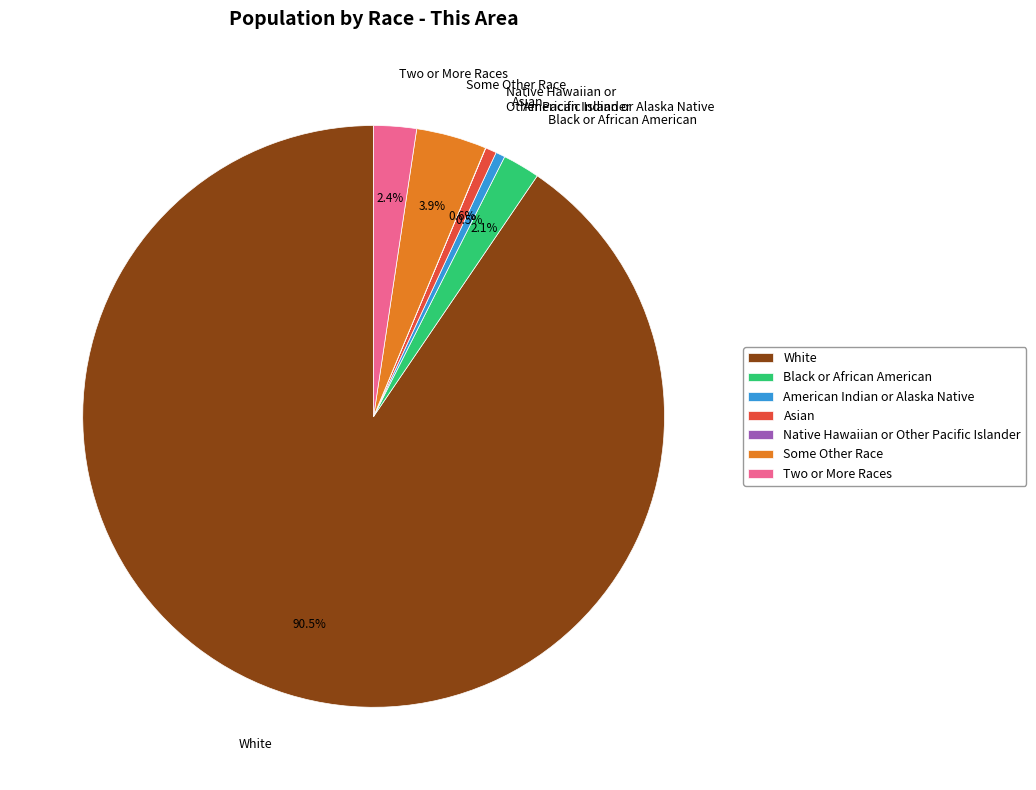

Which category has the biggest portion of the pie?

White